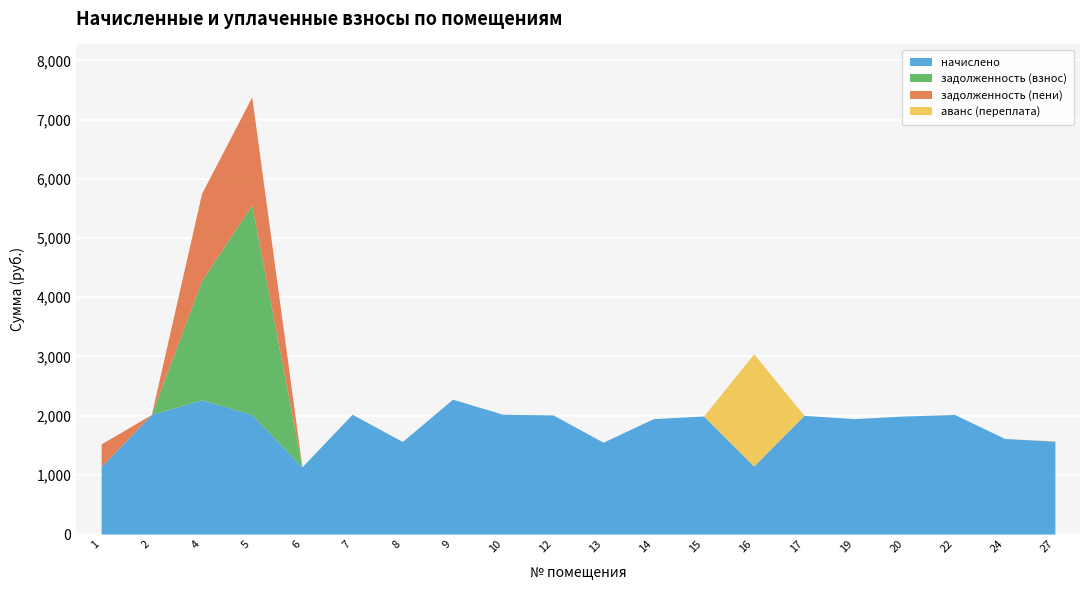

Which series has the largest total across all categories?

начислено